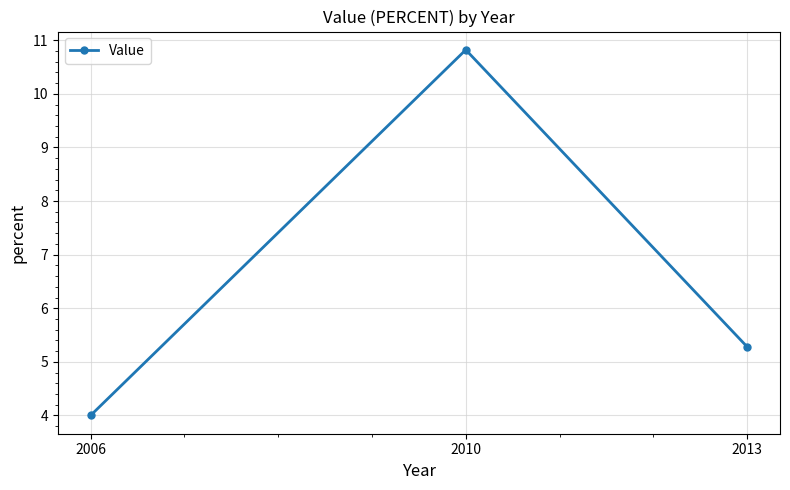

The chart shows a value of 10.8 at 2010. True or false?

True